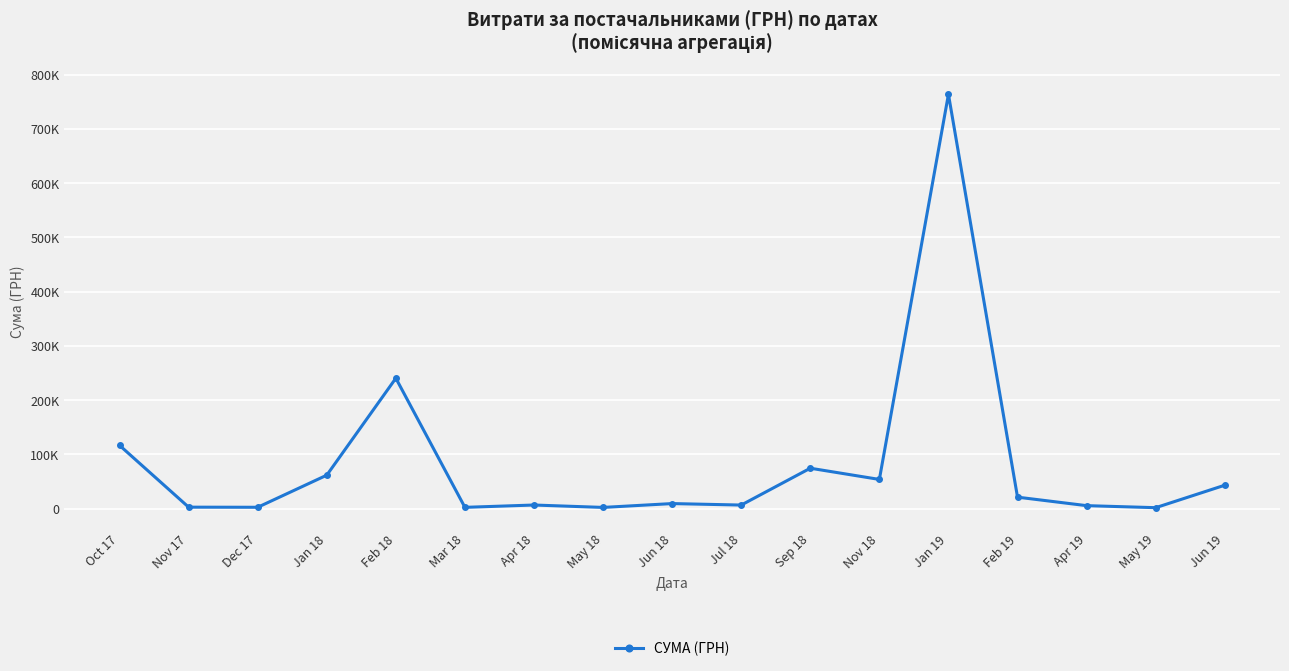

At which label is the value closest to 382764?

Feb 18